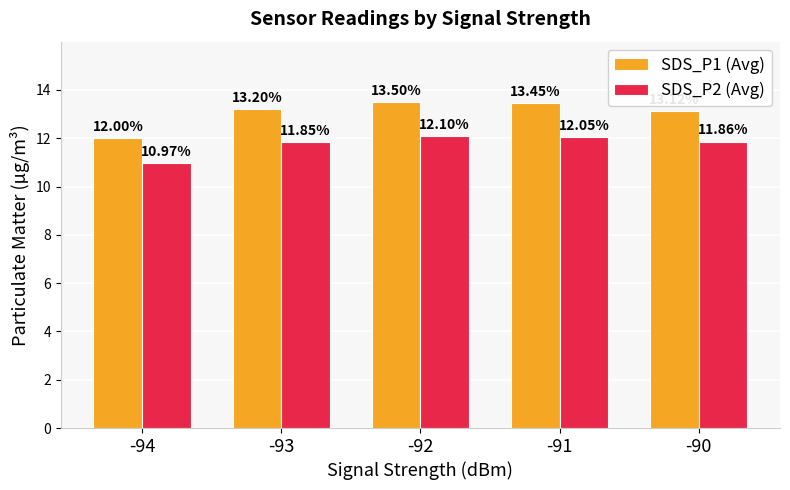

At which category is the sum across all series the highest?

-92